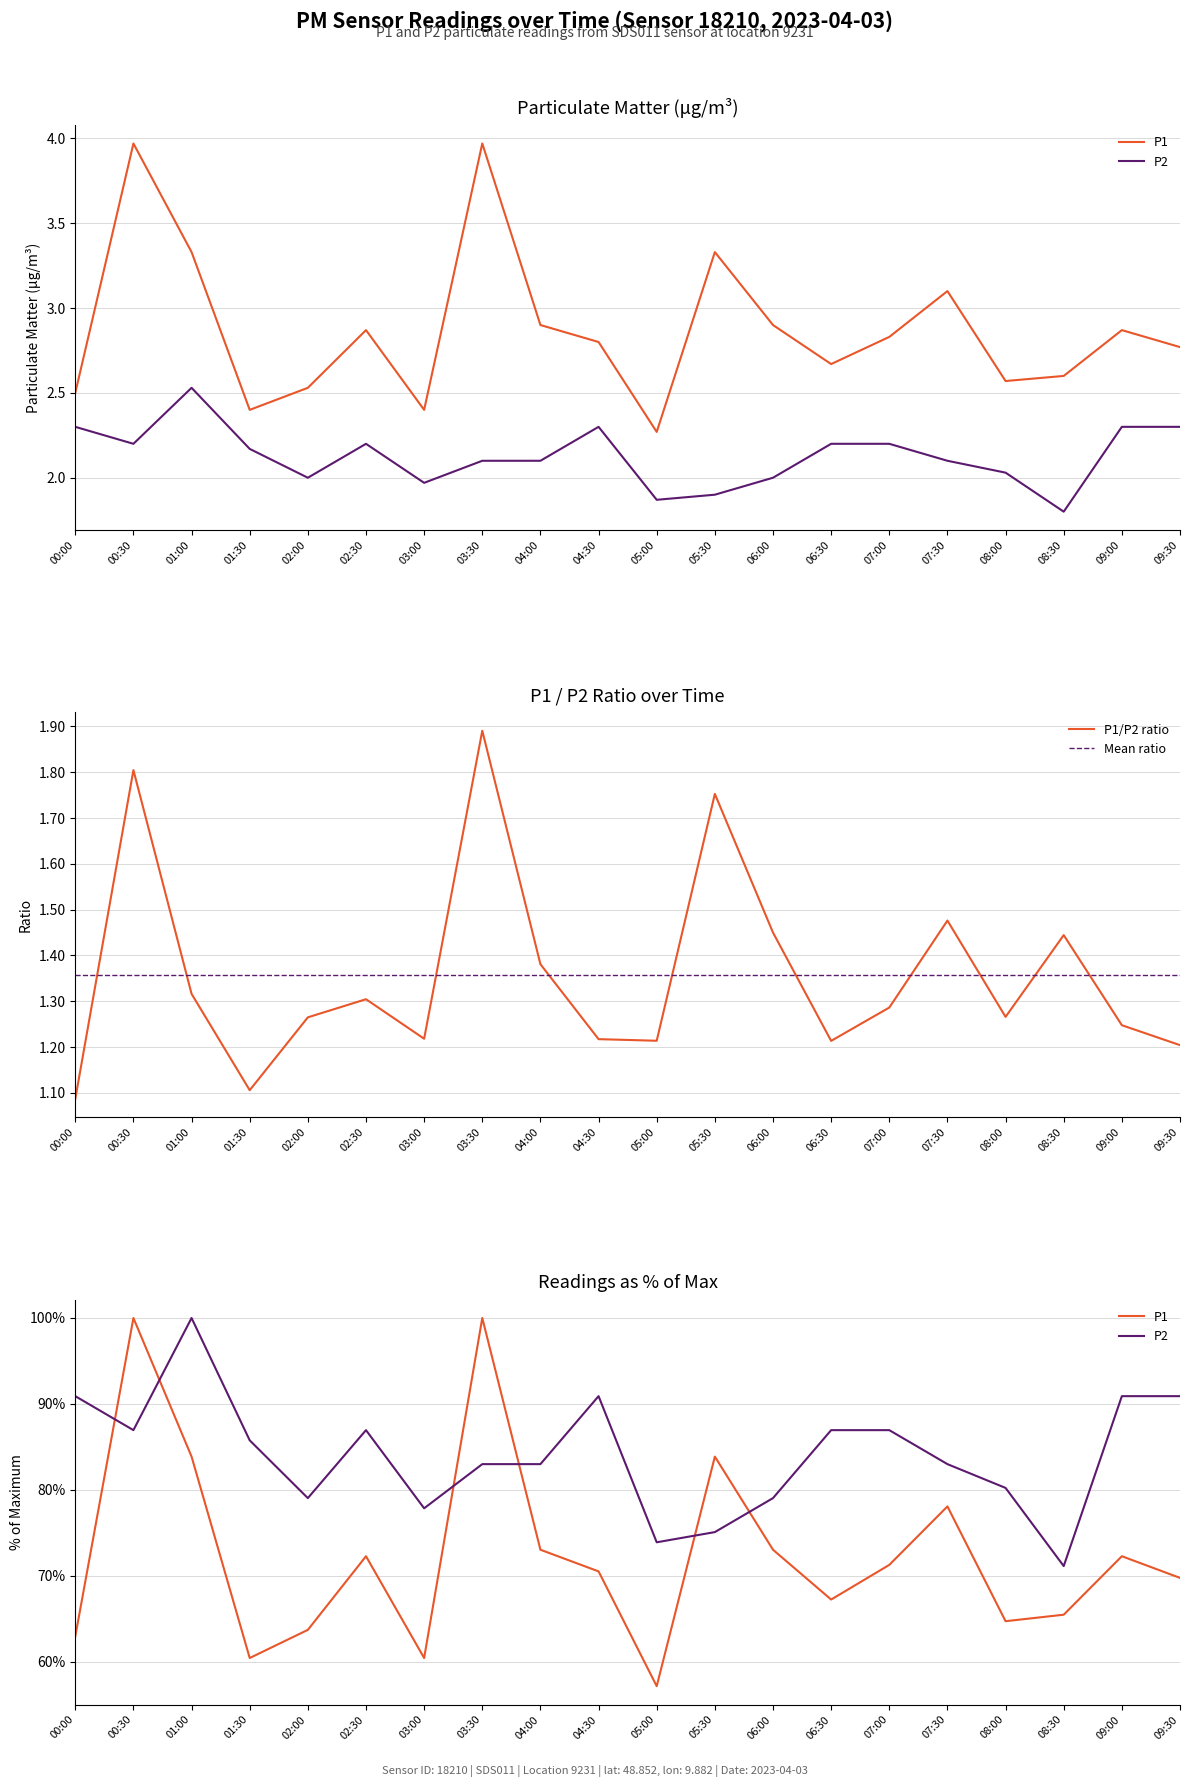

List the series in order of their overall mean, highest first.

P1, P2